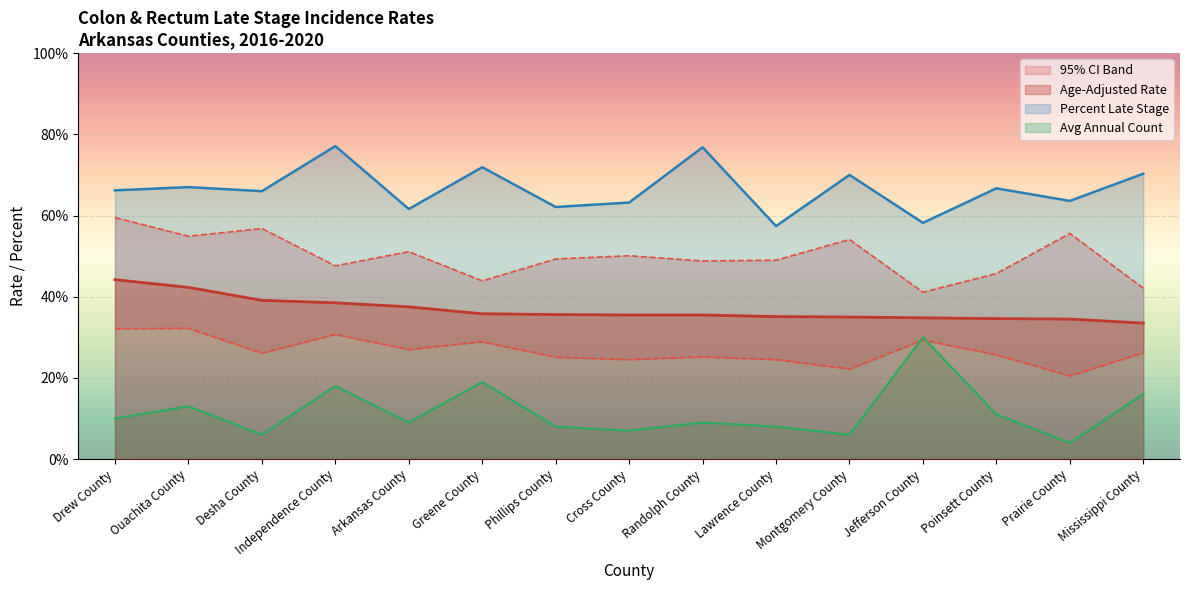

In Avg Annual Count, how many points are lower than both neighbors (excluding endpoints)?

5